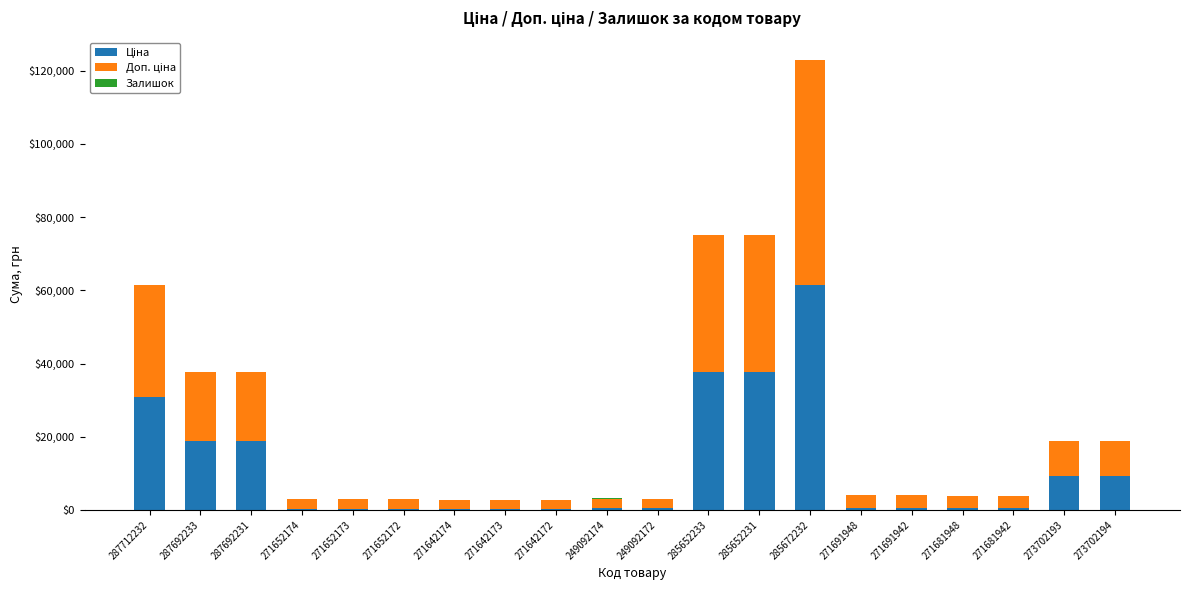

At which category is the sum across all series the highest?

285672232